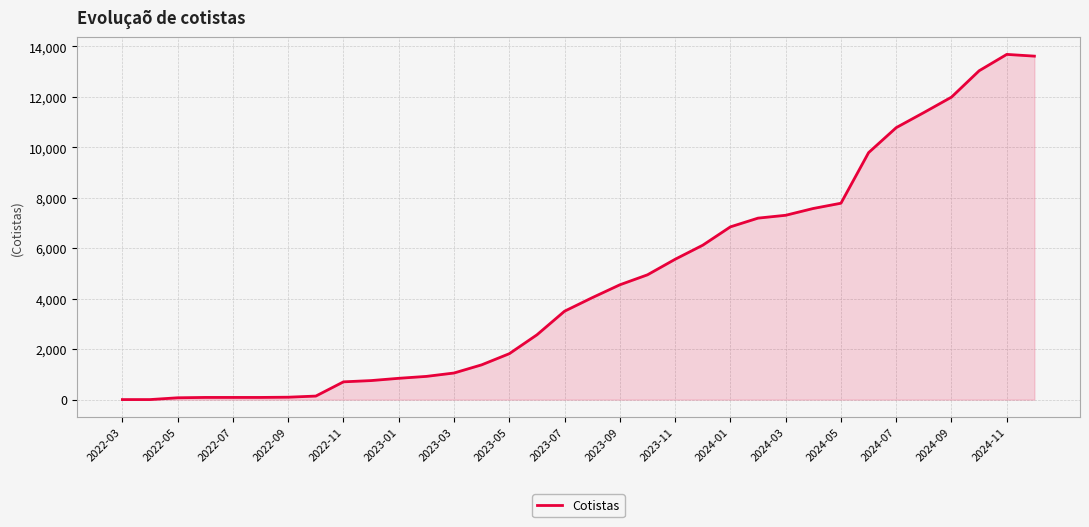

What is the greatest value displayed?

13687